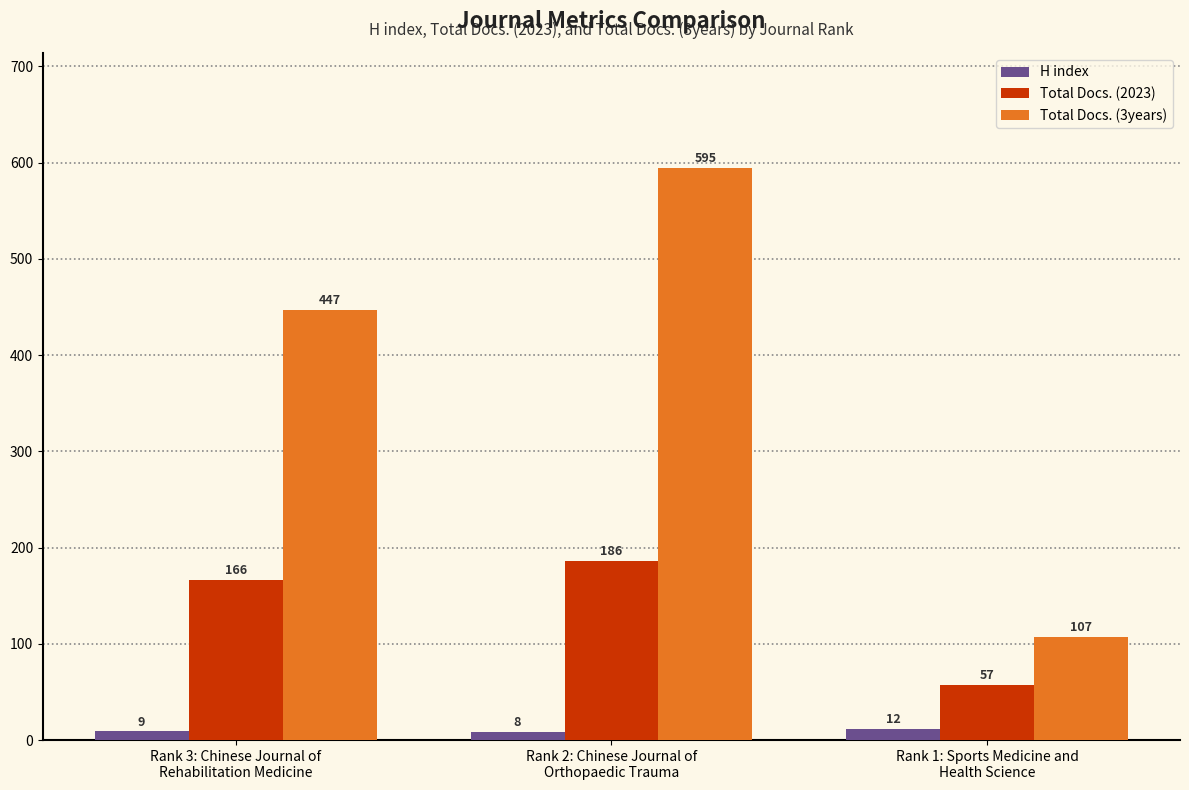

At which label is H index closest to 10?

Rank 3: Chinese Journal of
Rehabilitation Medicine